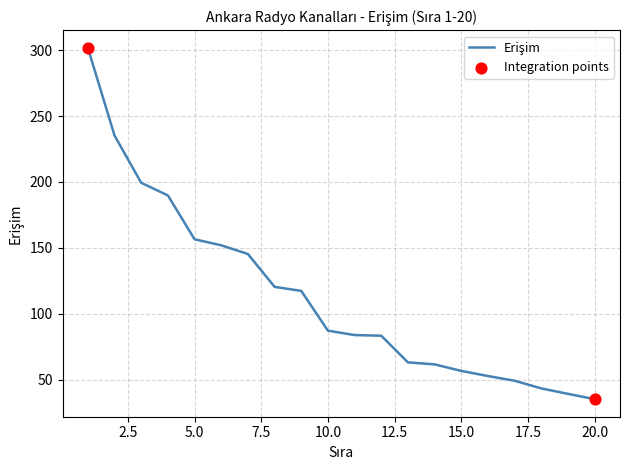

What is the minimum value shown in the chart?

35.1